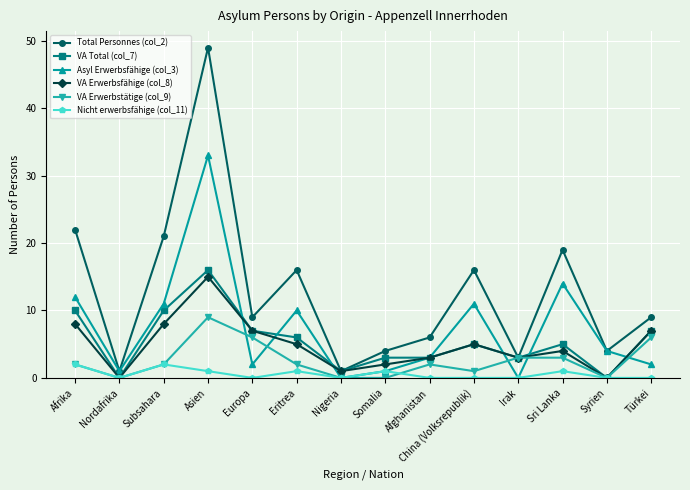

Reading left to right, list all the values displayed in this chart.

Total Personnes (col_2): 22	1	21	49	9	16	1	4	6	16	3	19	4	9
VA Total (col_7): 10	0	10	16	7	6	1	3	3	5	3	5	0	7
Asyl Erwerbsfähige (col_3): 12	1	11	33	2	10	0	1	3	11	0	14	4	2
VA Erwerbsfähige (col_8): 8	0	8	15	7	5	1	2	3	5	3	4	0	7
VA Erwerbstätige (col_9): 2	0	2	9	6	2	0	0	2	1	3	3	0	6
Nicht erwerbsfähige (col_11): 2	0	2	1	0	1	0	1	0	0	0	1	0	0